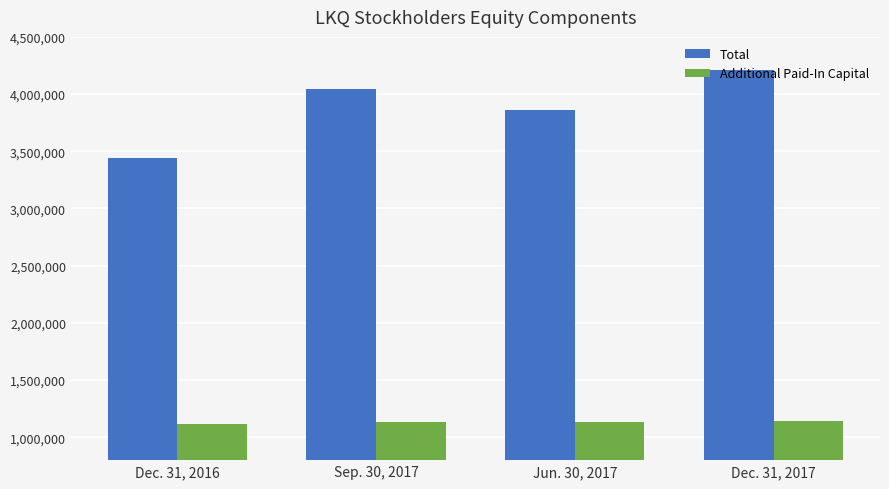

Rank the series by their maximum value, from lowest to highest.

Additional Paid-In Capital, Total